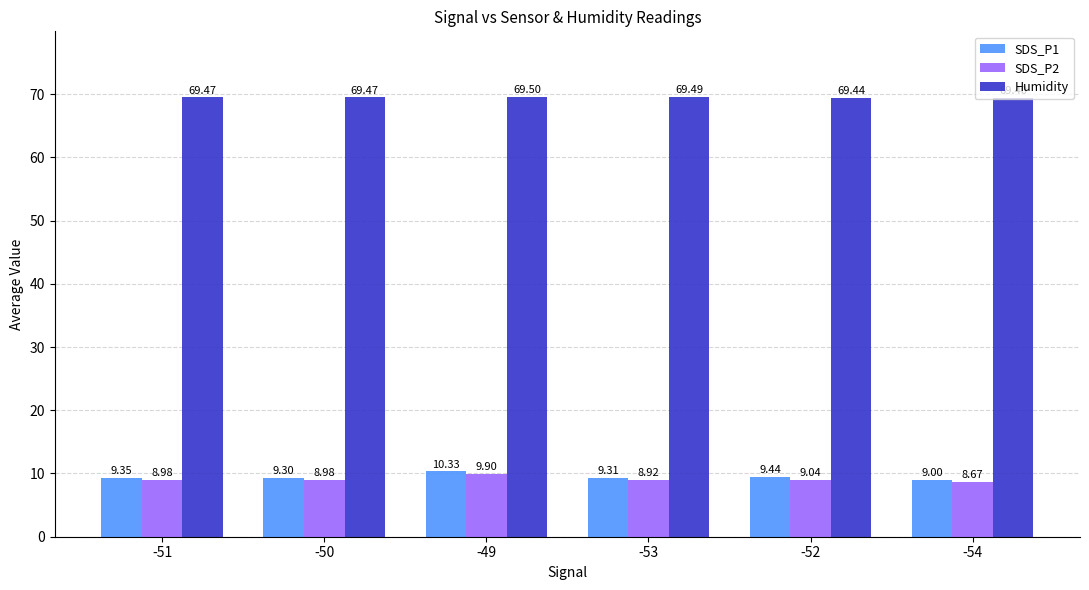

The SDS_P1 series shows 12.7 at -54. True or false?

False